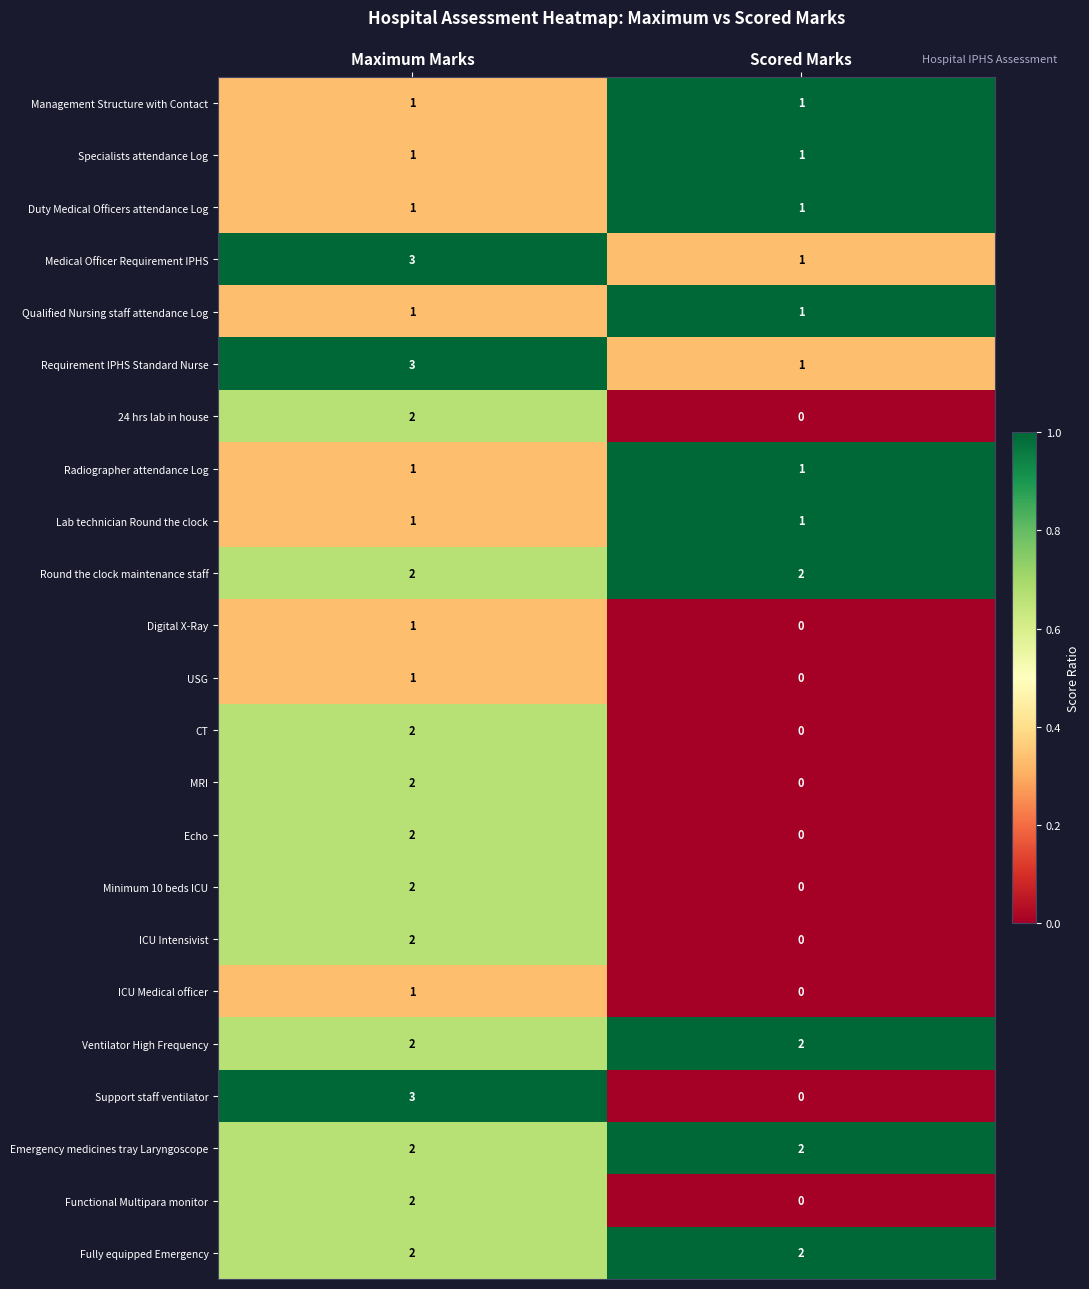

Which series changed the most between Maximum Marks and Scored Marks?

Support staff ventilator